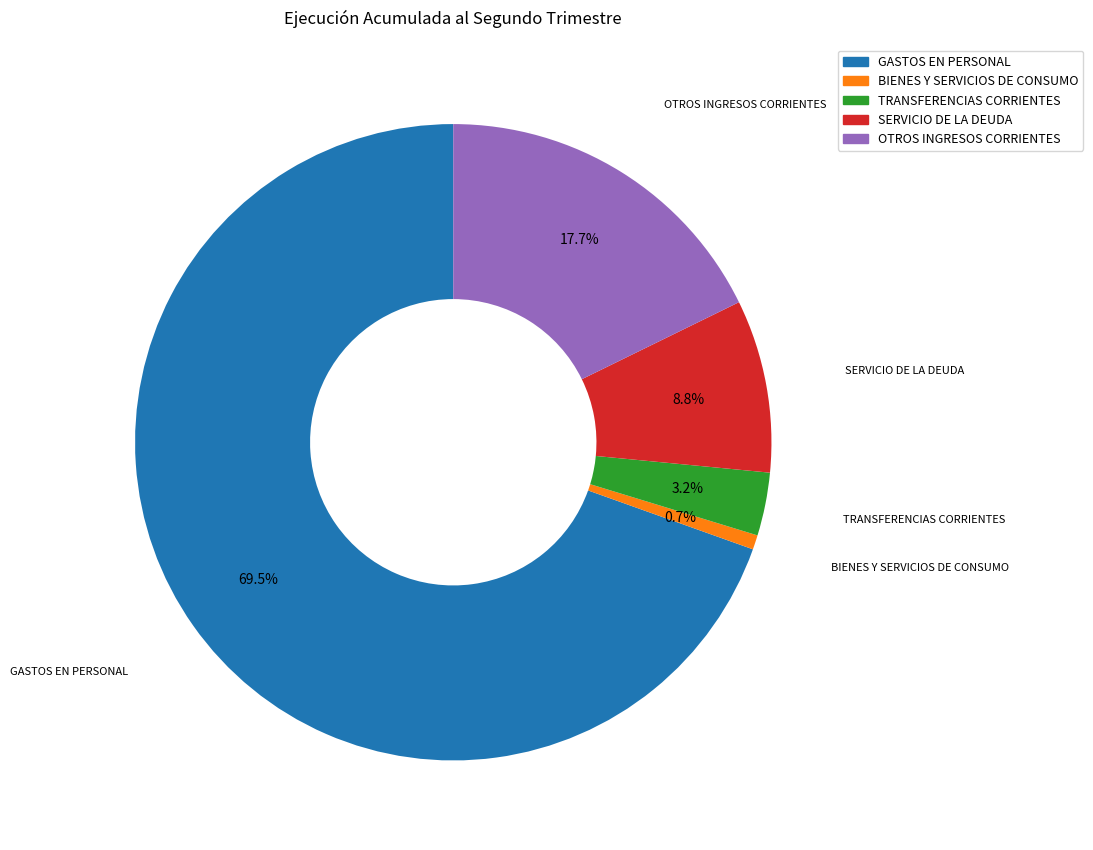

Count the number of slices in the pie.

5